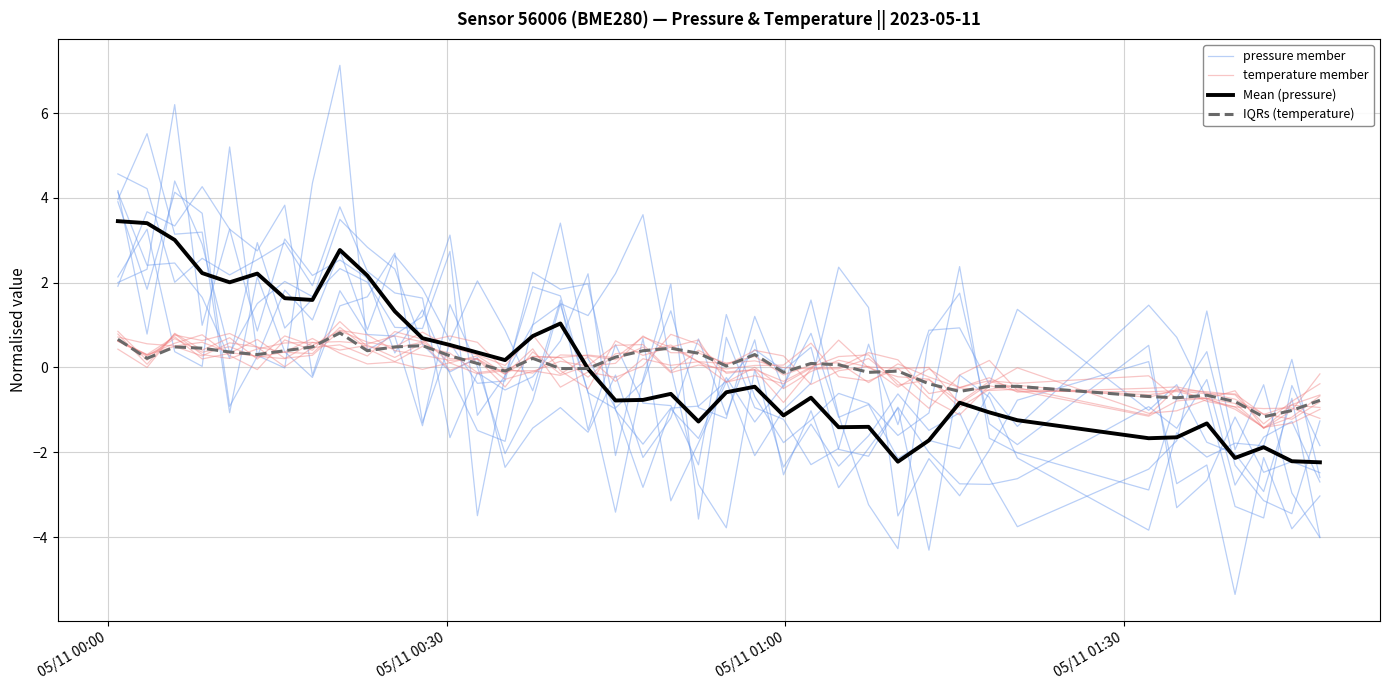

Where does the IQRs (temperature) series first go above 0?

05/11 00:00